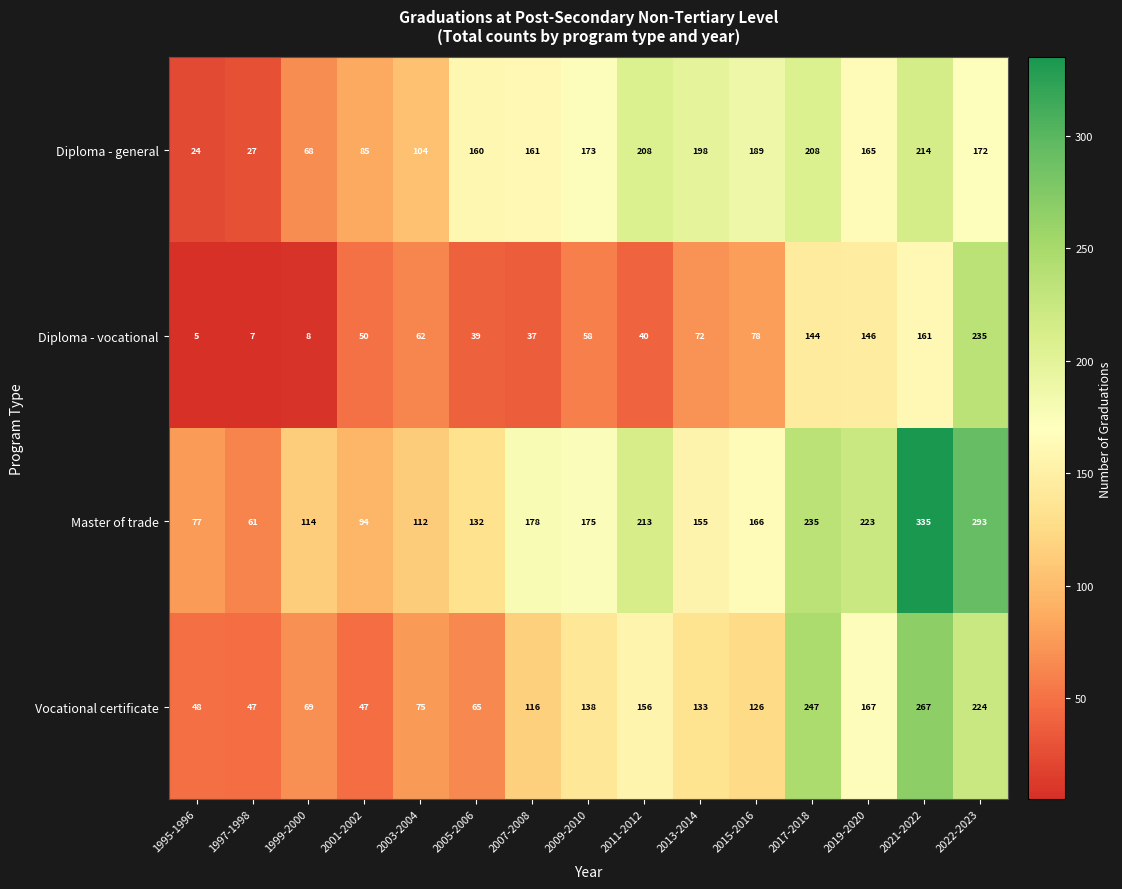

Is it true that Diploma - vocational equals 30 at 2019-2020?

False